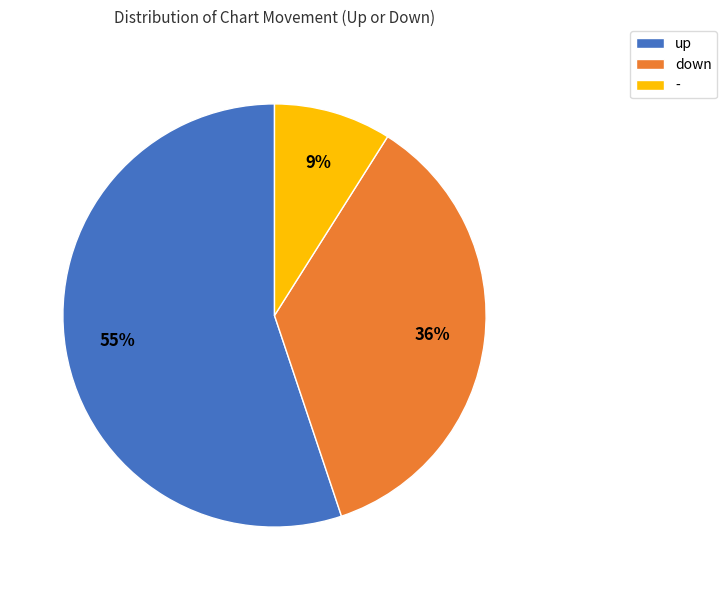

Which category accounts for the majority?

up